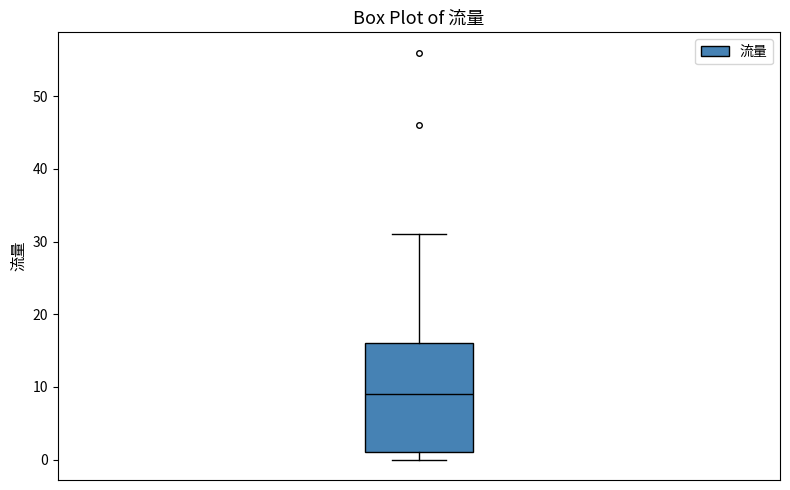

Transcribe this box plot: give where the median line is, the range the box spans, and where the two whiskers end, as read against the y-axis. The values are not printed on the chart, so give them approximately, as read against the axis.

median 9, box 1 to 16, whiskers 0 to 31